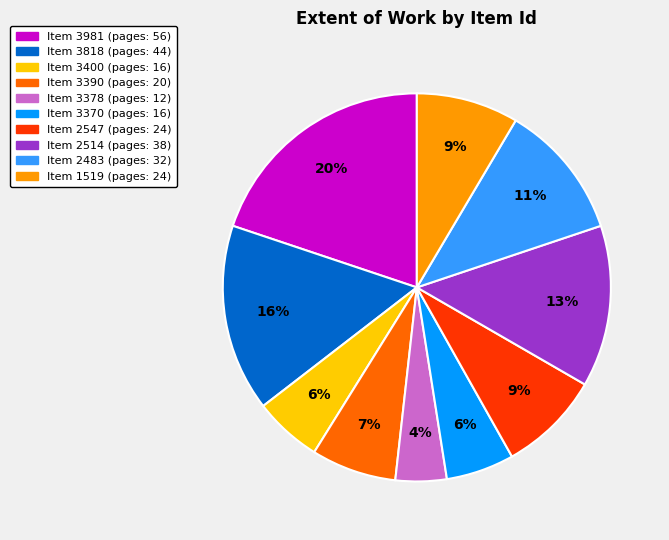

How many slices are in this pie chart?

10